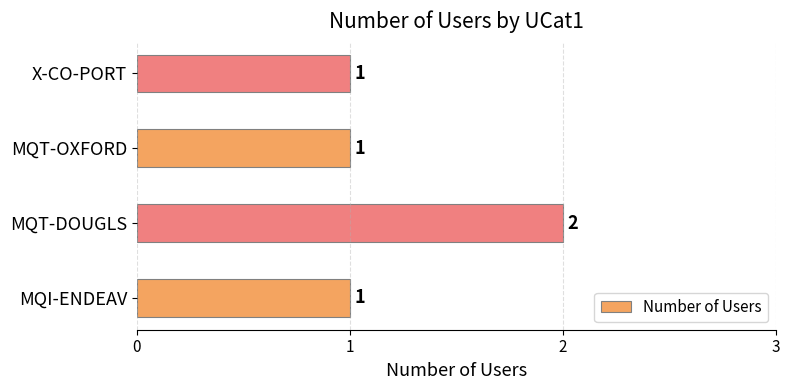

Reading top to bottom, what are all the values shown in this chart?

X-CO-PORT=1	MQT-OXFORD=1	MQT-DOUGLS=2	MQI-ENDEAV=1